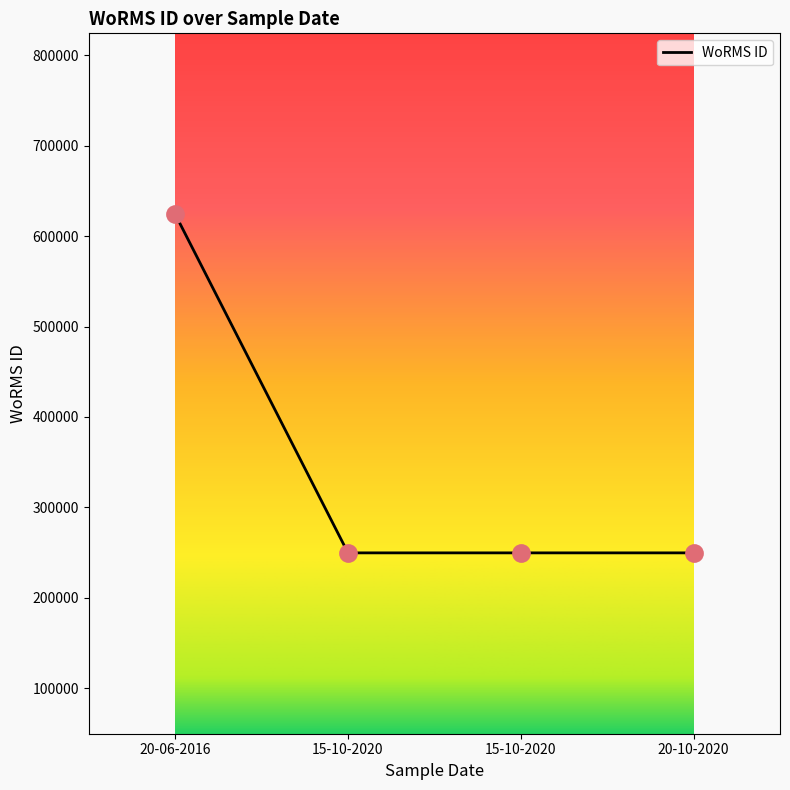

What is the ratio of the value at 15-10-2020 to the value at 20-06-2016?

0.4